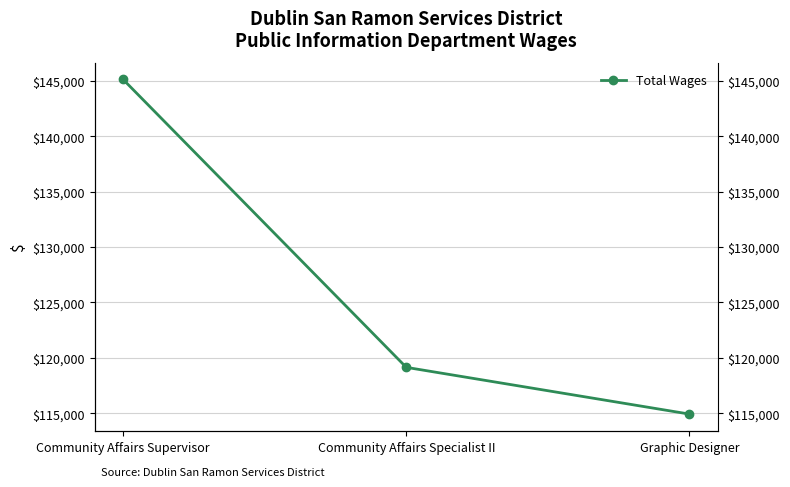

Where does the data first go above 119140?

Community Affairs Supervisor